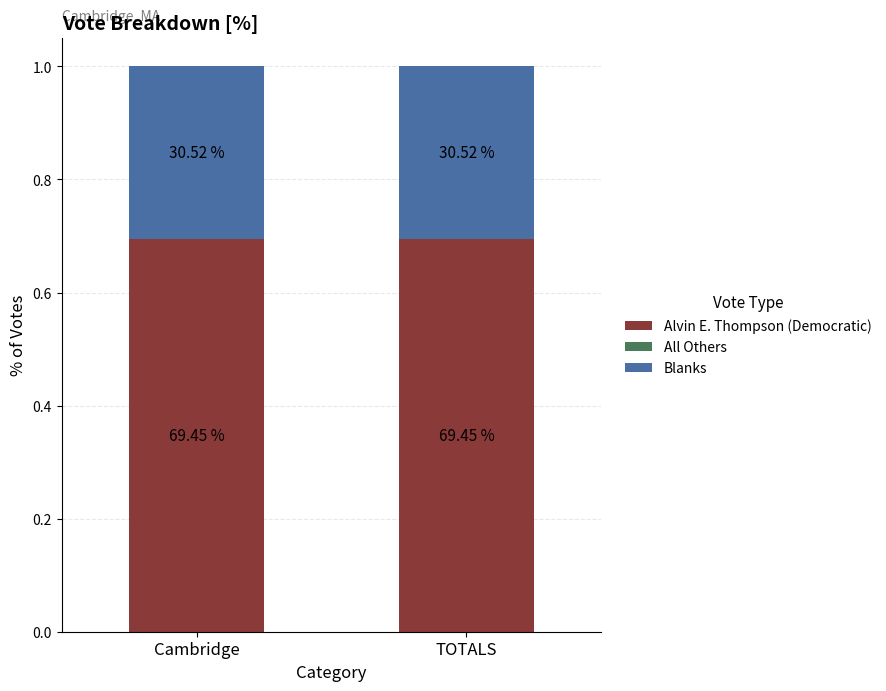

Rank the series at Cambridge from highest to lowest value.

Alvin E. Thompson (Democratic), Blanks, All Others